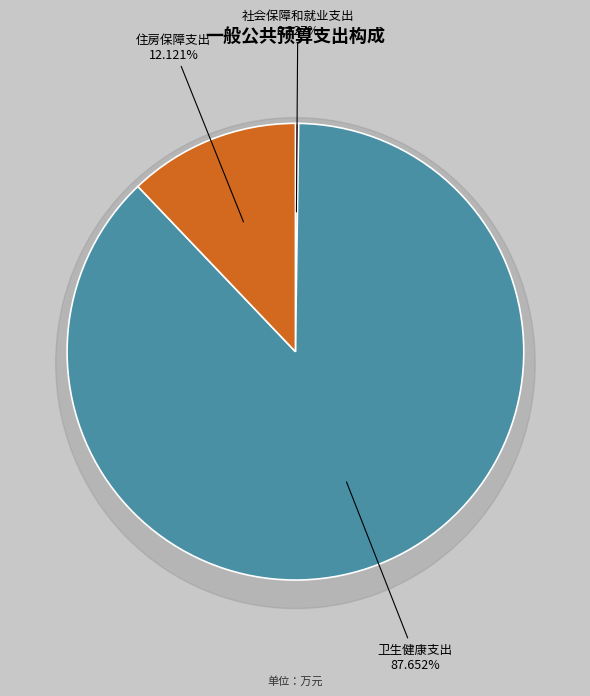

To the nearest percent, what is the average slice percentage?

33%